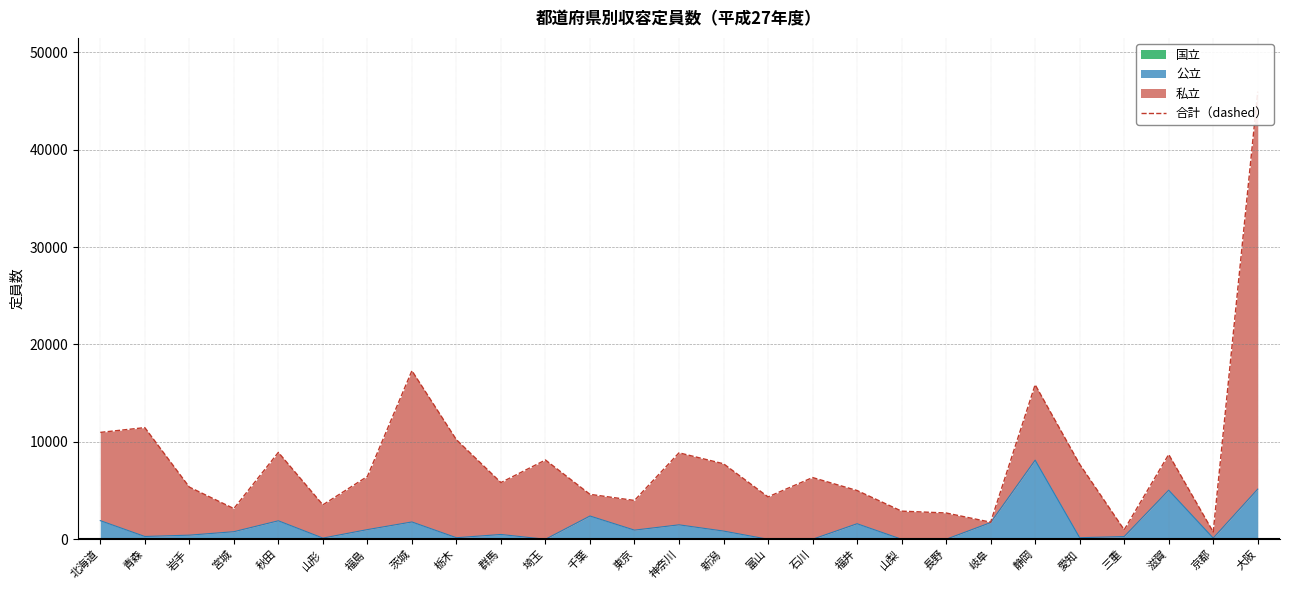

Rank the categories by value from lowest to highest.

京都, 三重, 岐阜, 長野, 山梨, 宮城, 山形, 東京, 富山, 千葉, 福井, 岩手, 群馬, 石川, 福島, 愛知, 新潟, 埼玉, 滋賀, 神奈川, 秋田, 栃木, 北海道, 青森, 静岡, 茨城, 大阪